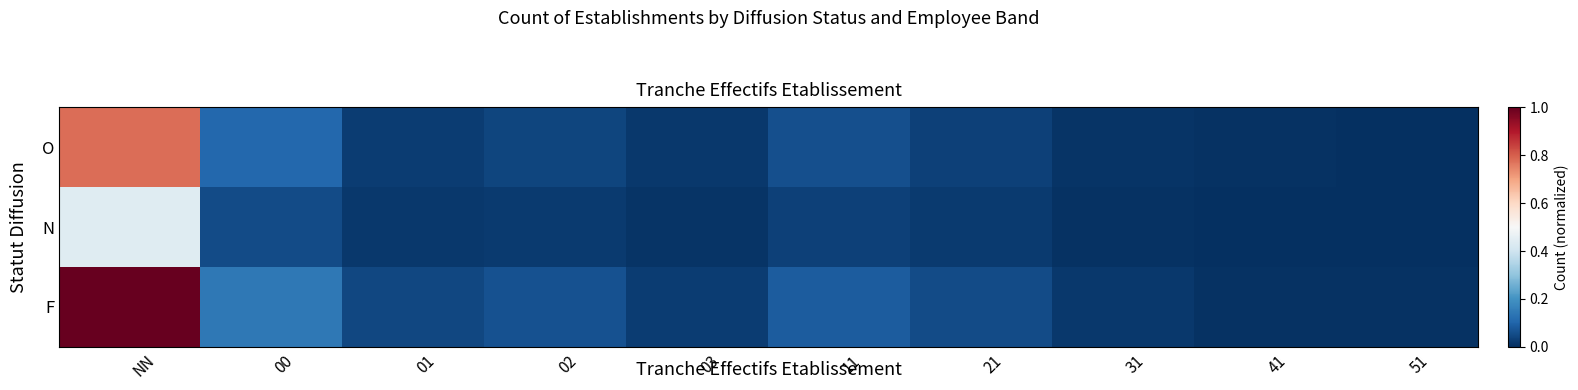

Where is O nearest to the value 0?

51